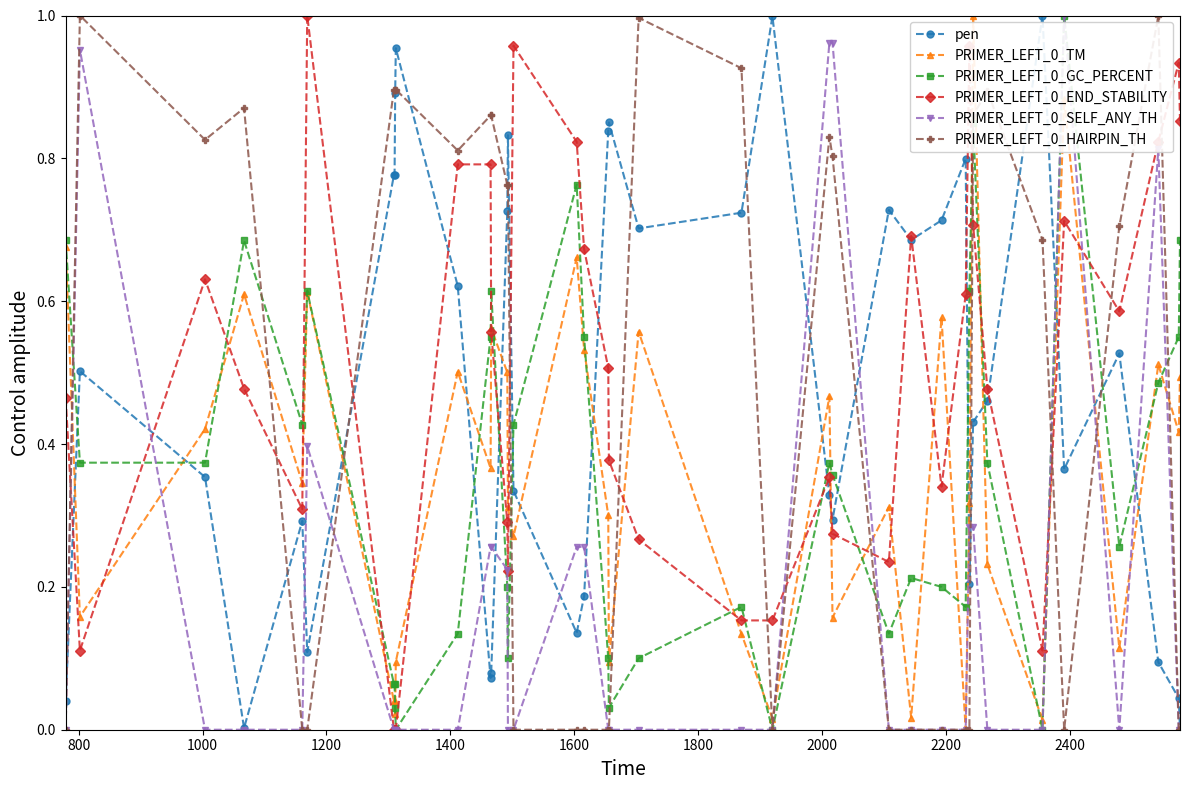

True or false: pen and PRIMER_LEFT_0_TM intersect in this chart.

True